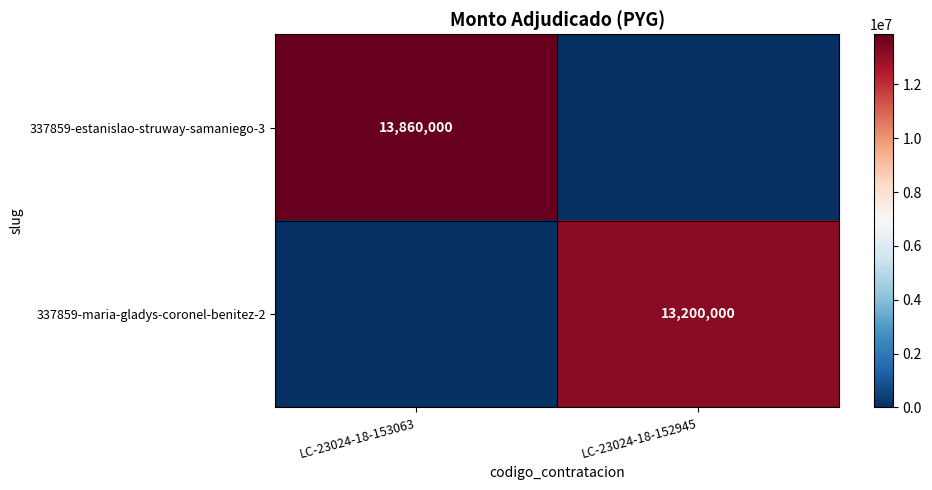

What is the sum of the 337859-maria-gladys-coronel-benitez-2 values at LC-23024-18-152945 and LC-23024-18-153063?

13200000